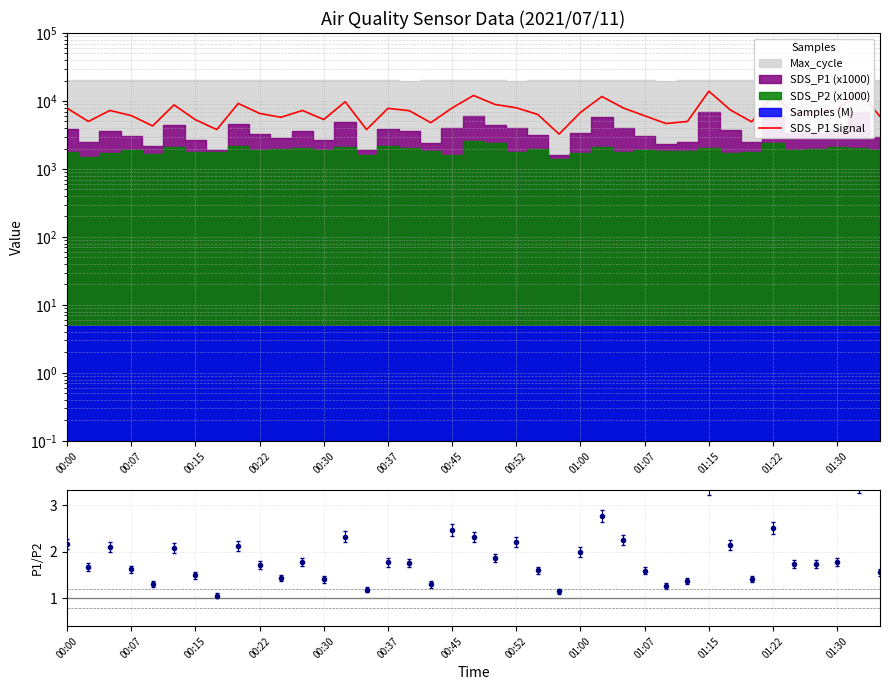

Where does the data first go above 6800?

00:00